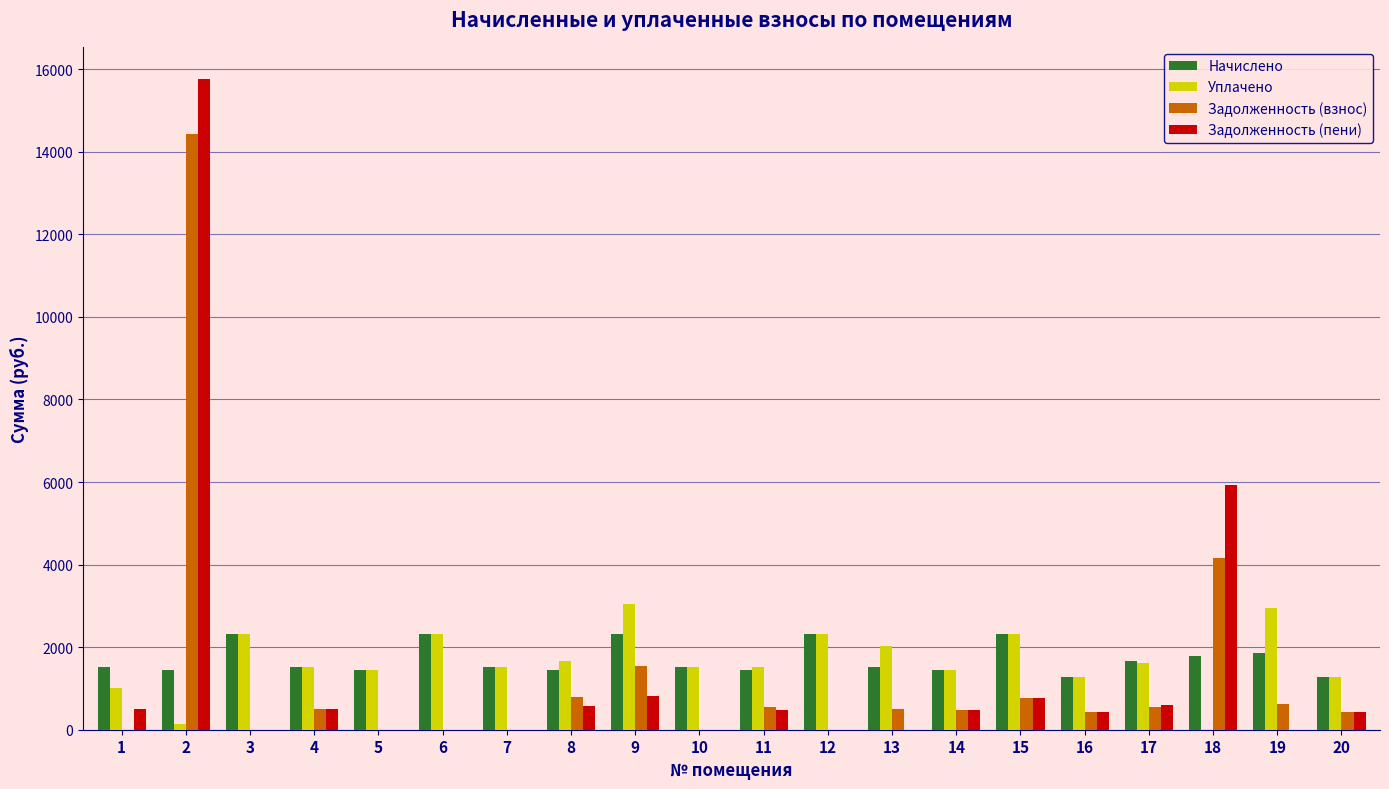

At which category is the sum across all series the highest?

2